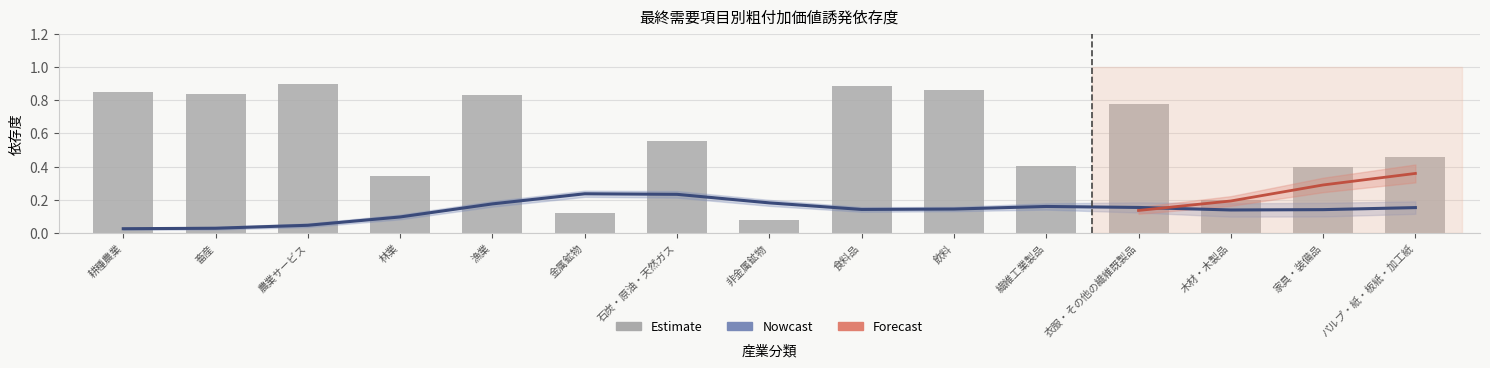

What is the sum of the 民間消費支出 values at 食料品 and 林業?

1.2